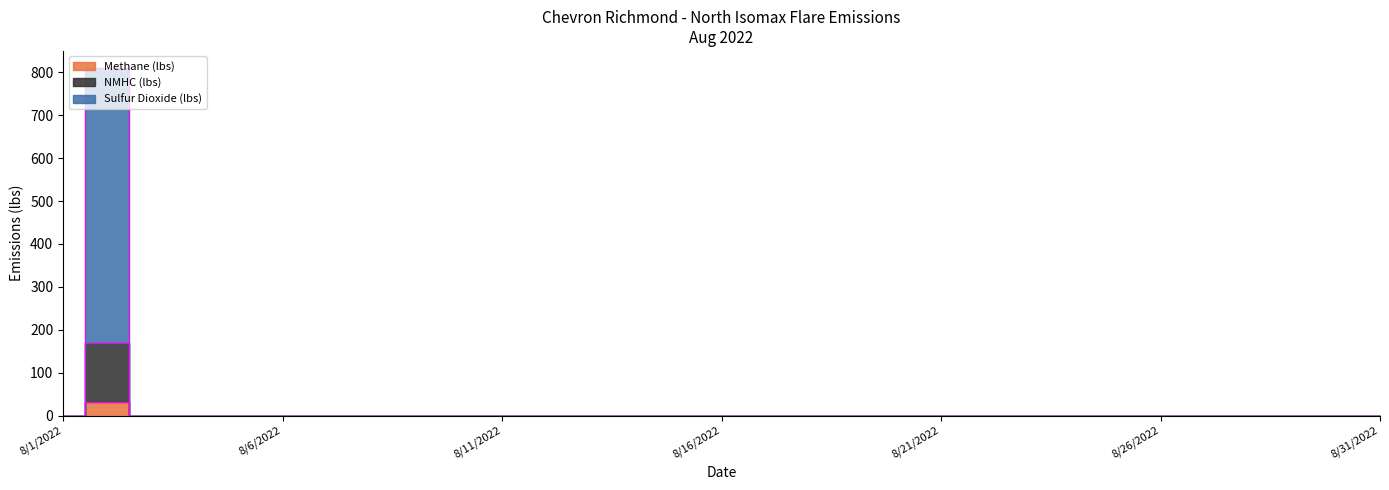

Where is the first local maximum for Sulfur Dioxide (lbs)?

8/2/2022